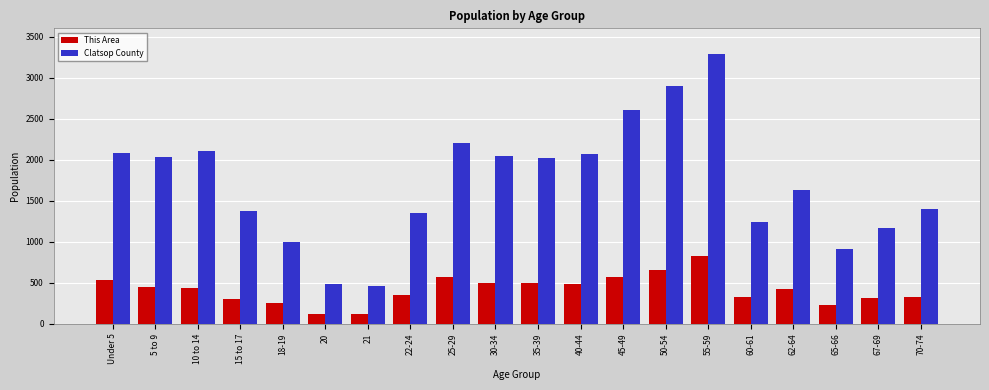

True or false: This Area has a value of 562 at 10 to 14.

False